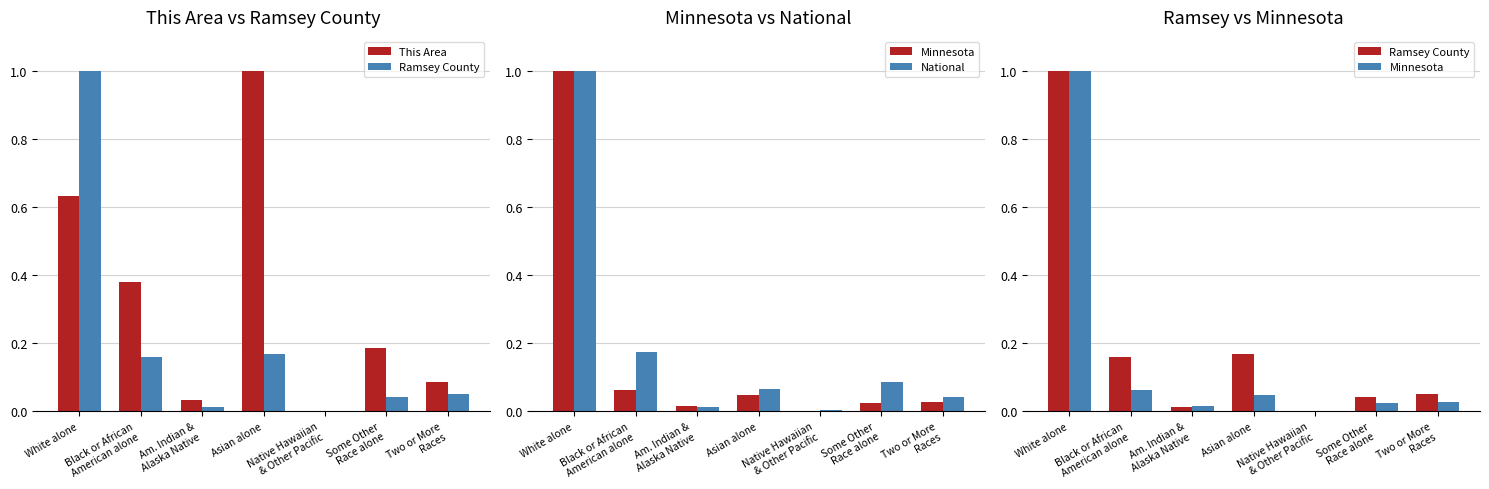

At which label does Minnesota reach its minimum?

Native Hawaiian
& Other Pacific